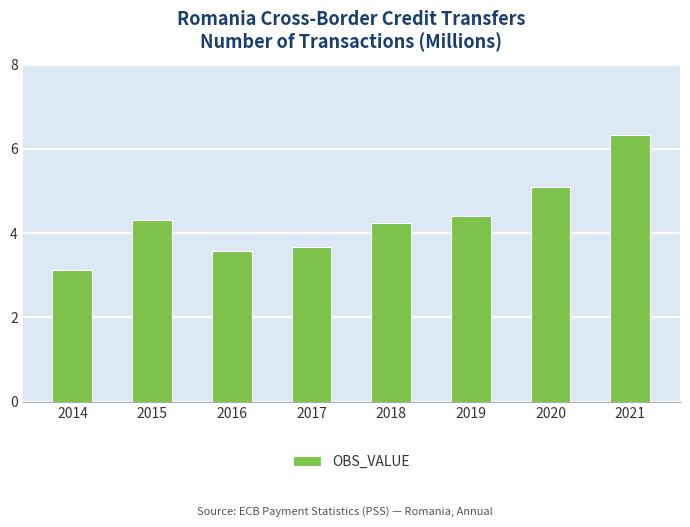

True or false: the data shows 2.1 at 2017.

False